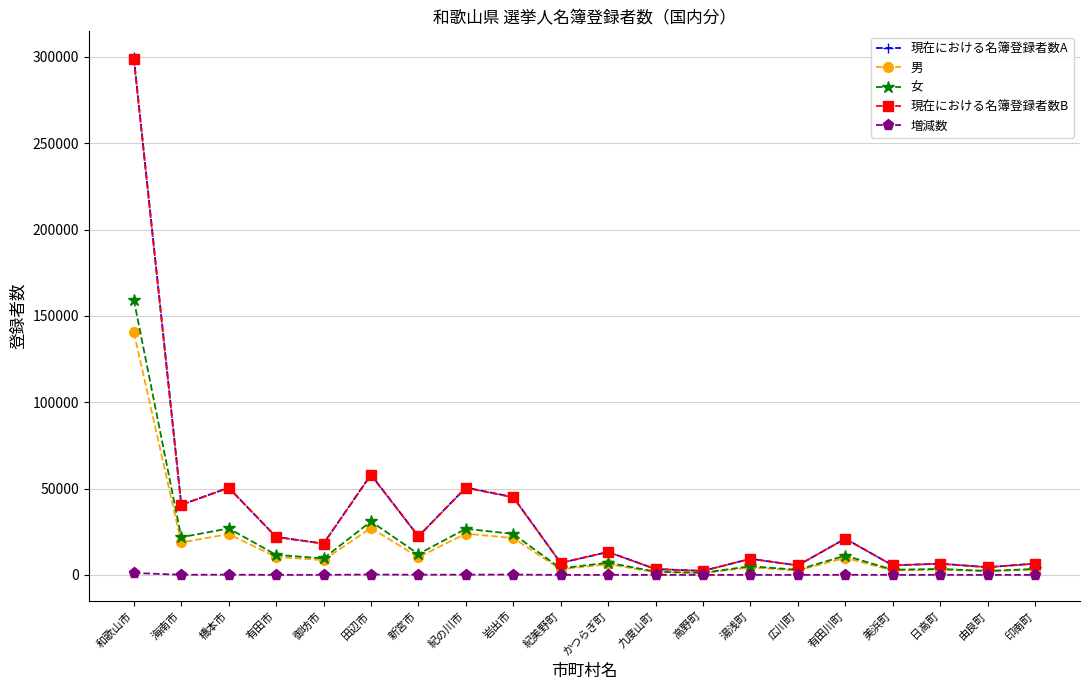

At which label does 女 first exceed 9540?

和歌山市